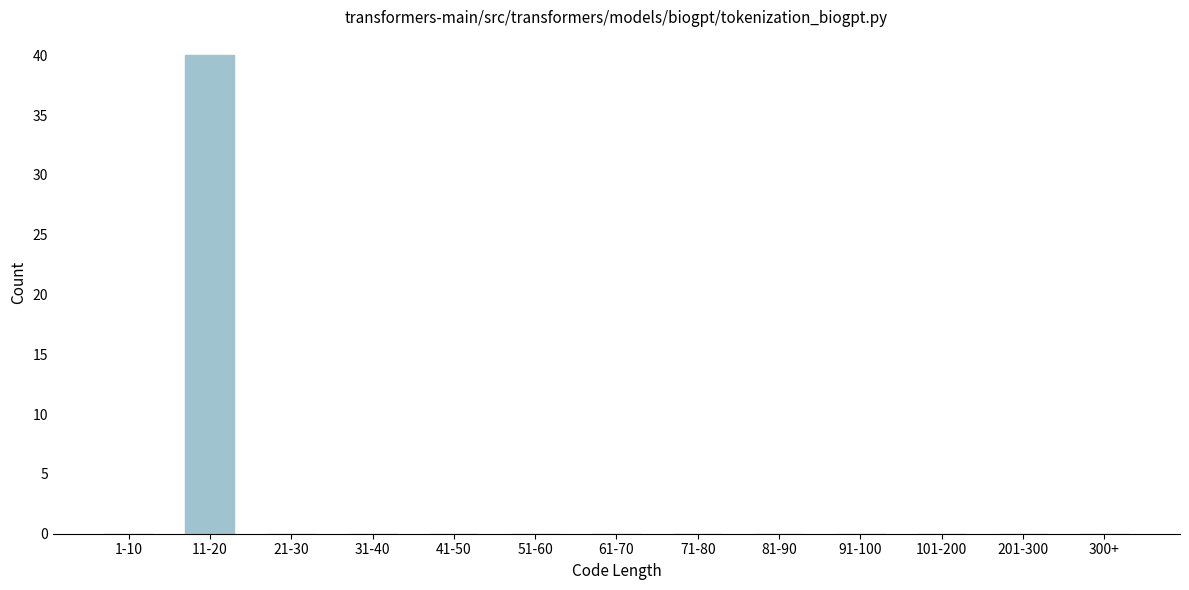

Reading left to right, transcribe all the data shown in this chart.

1-10=0	11-20=40	21-30=0	31-40=0	41-50=0	51-60=0	61-70=0	71-80=0	81-90=0	91-100=0	101-200=0	201-300=0	300+=0